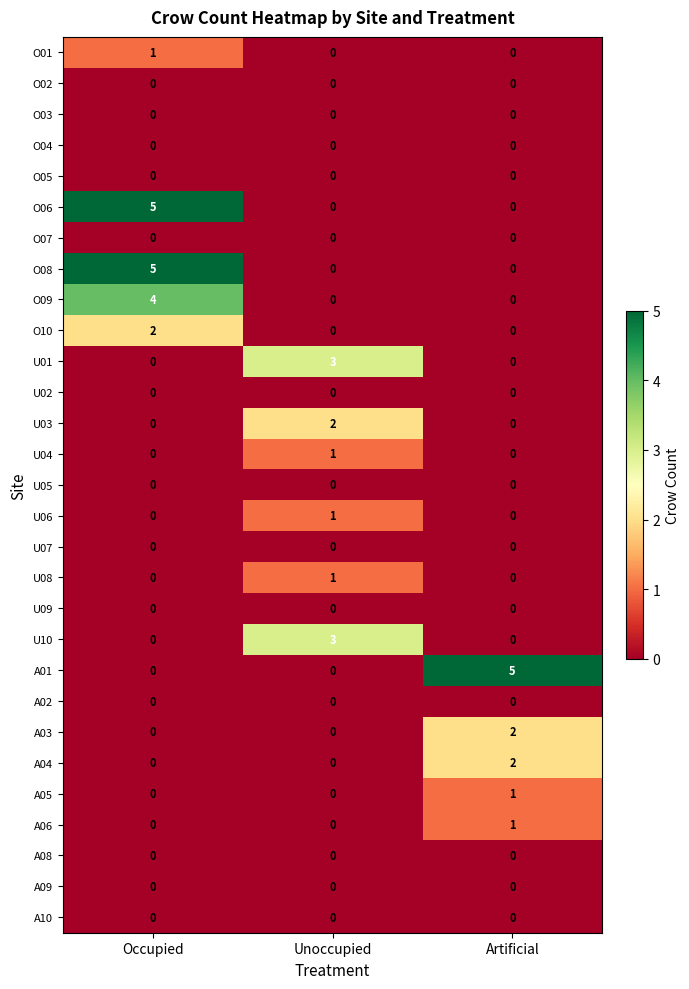

True or false: O01 has a value of 0 at Unoccupied.

True